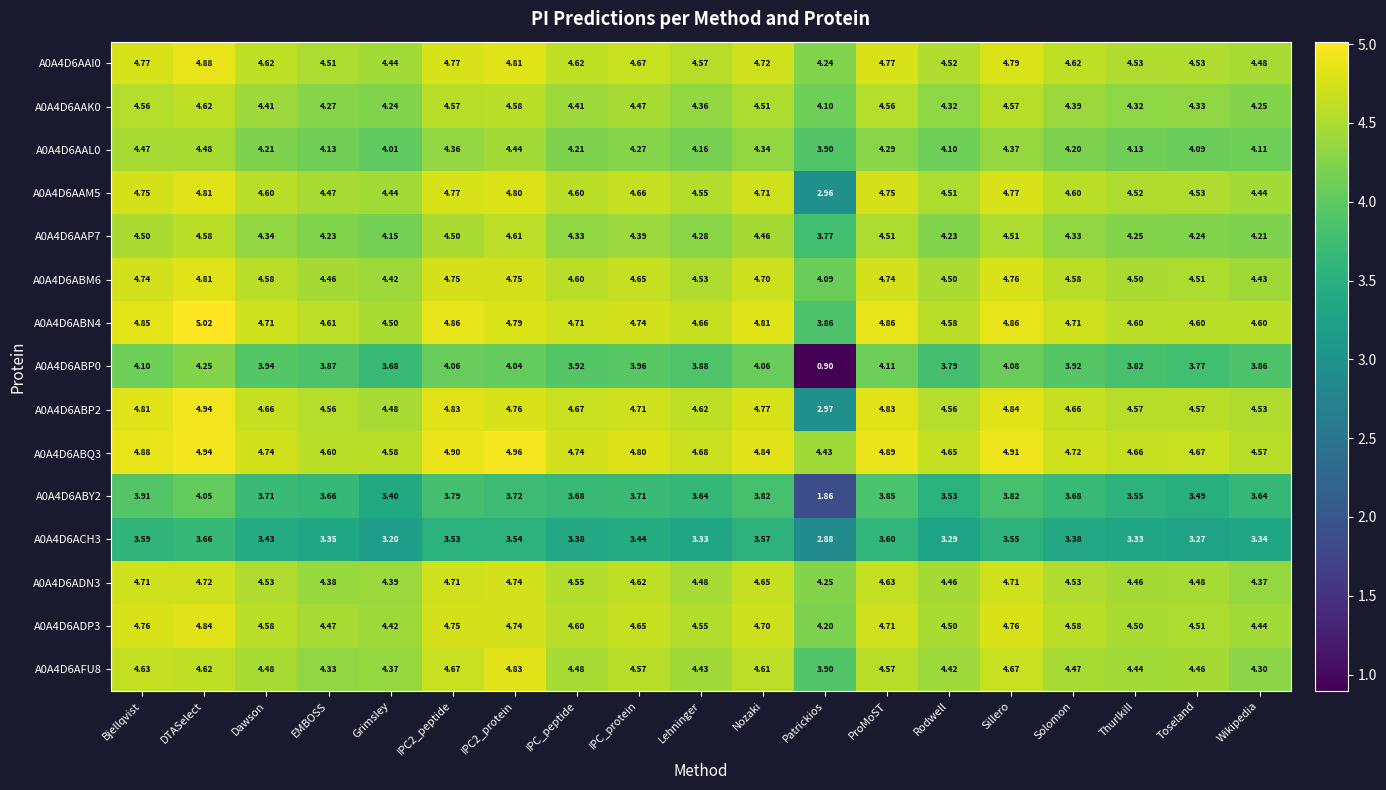

Which category has the highest value in the A0A4D6ACH3 series?

DTASelect